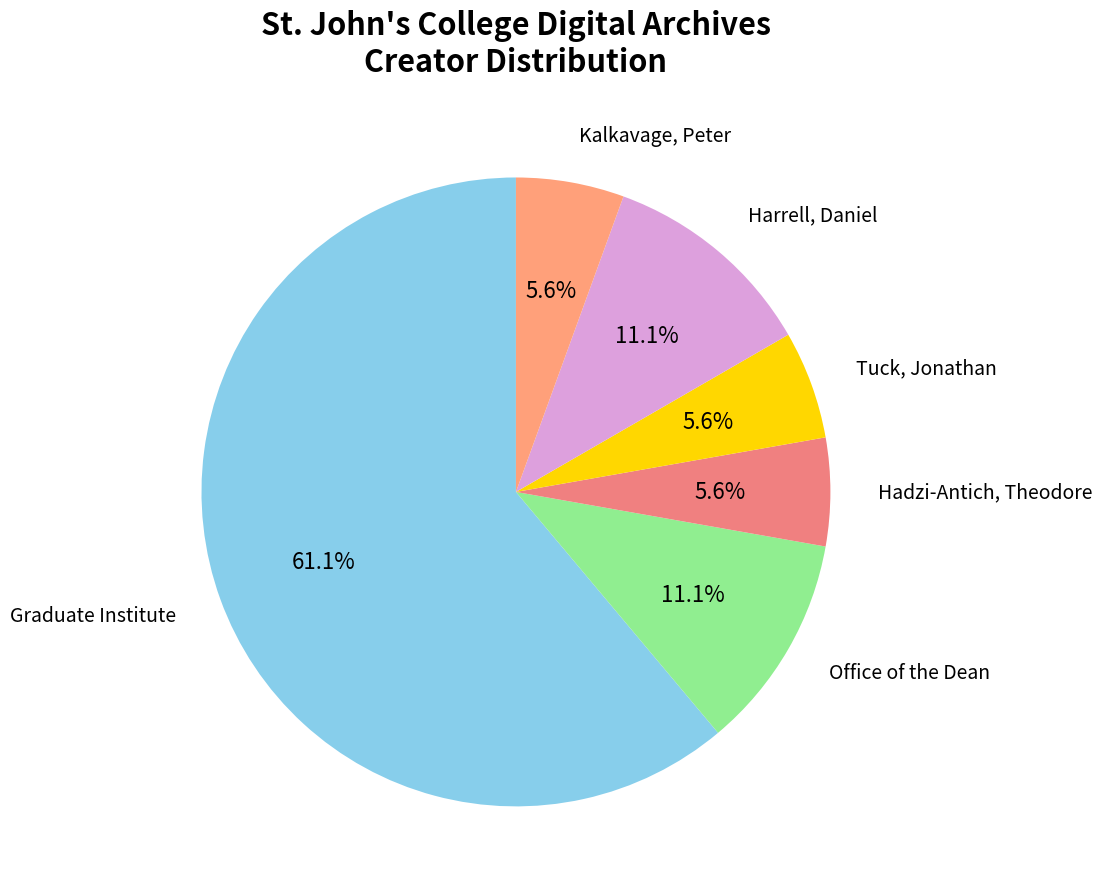

Which slice represents more than half of the pie?

Graduate Institute